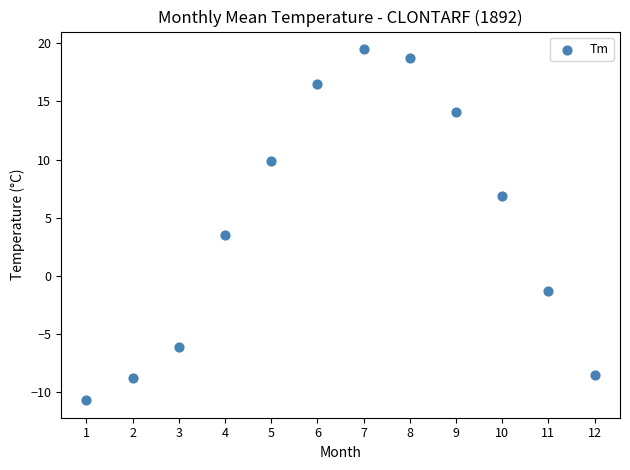

What is the range of X values (max minus min)?

11.0